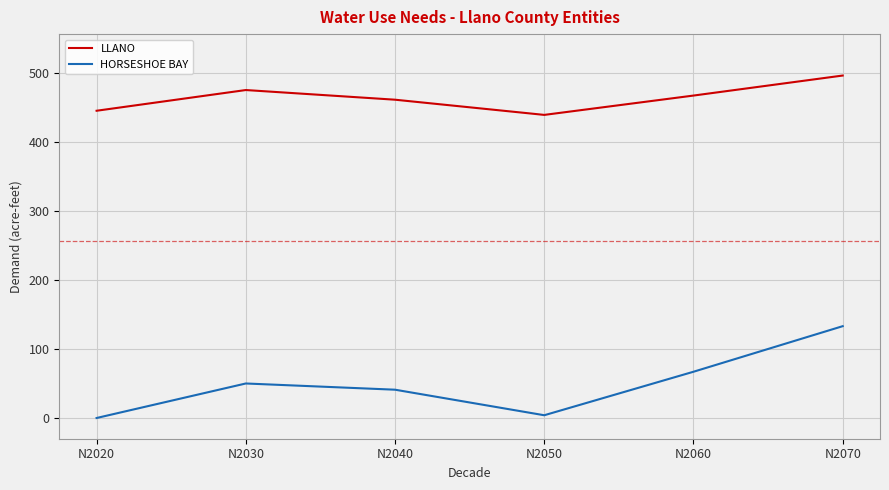

Rank the series by their average value, from highest to lowest.

LLANO, HORSESHOE BAY